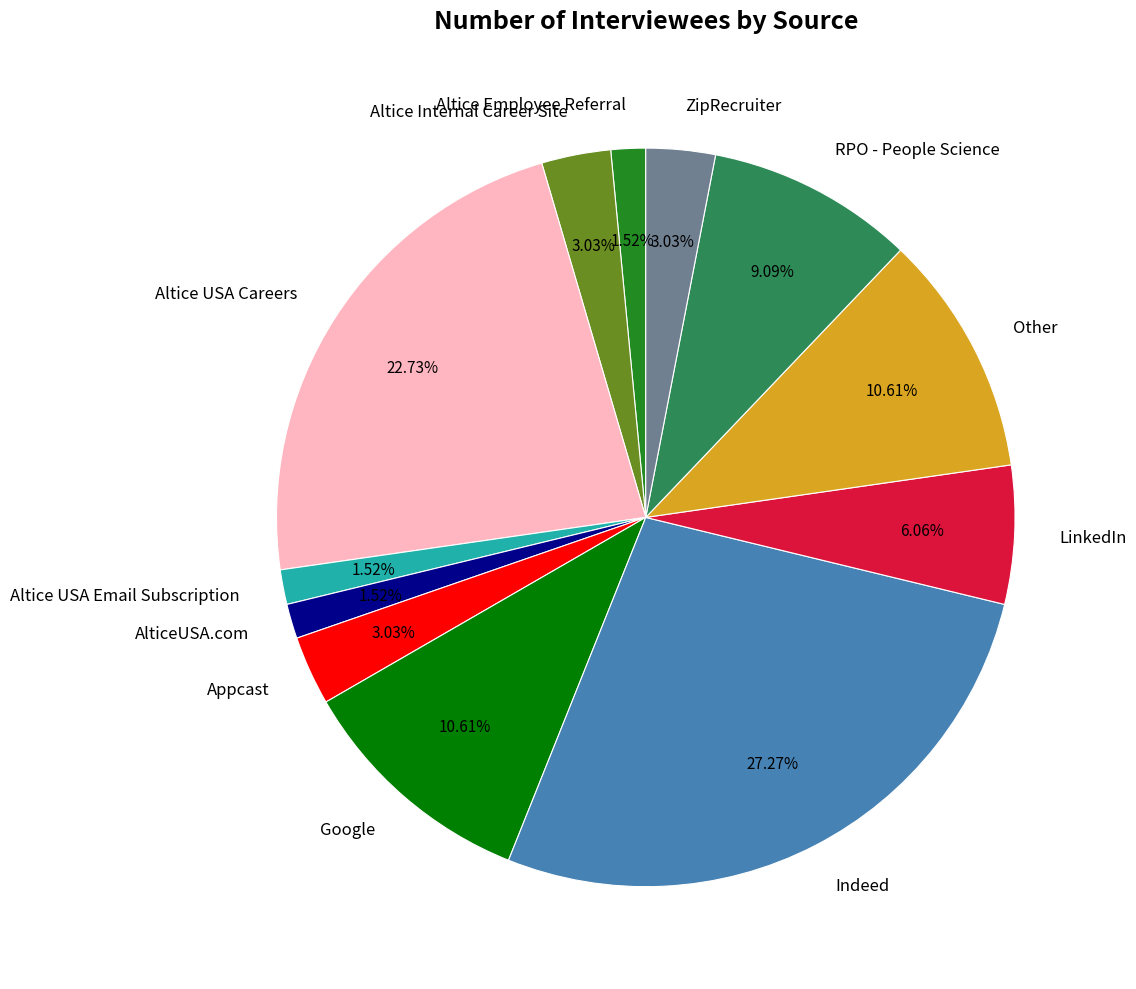

Which category has the biggest portion of the pie?

Indeed